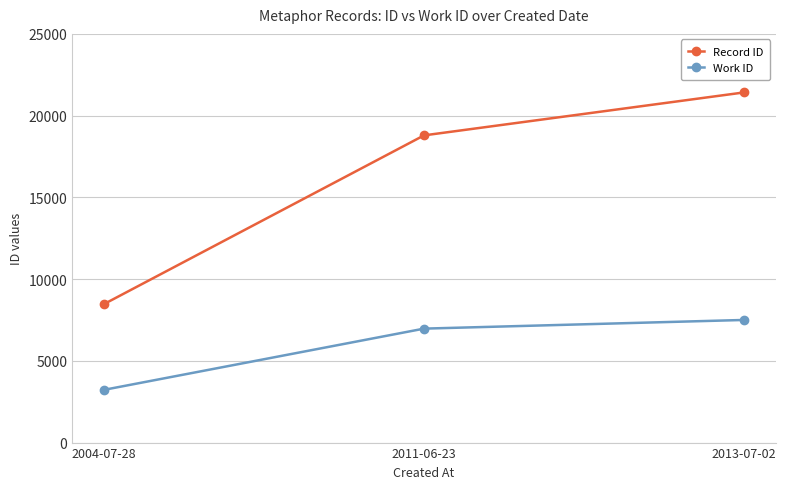

What is the minimum value for Work ID?

3228